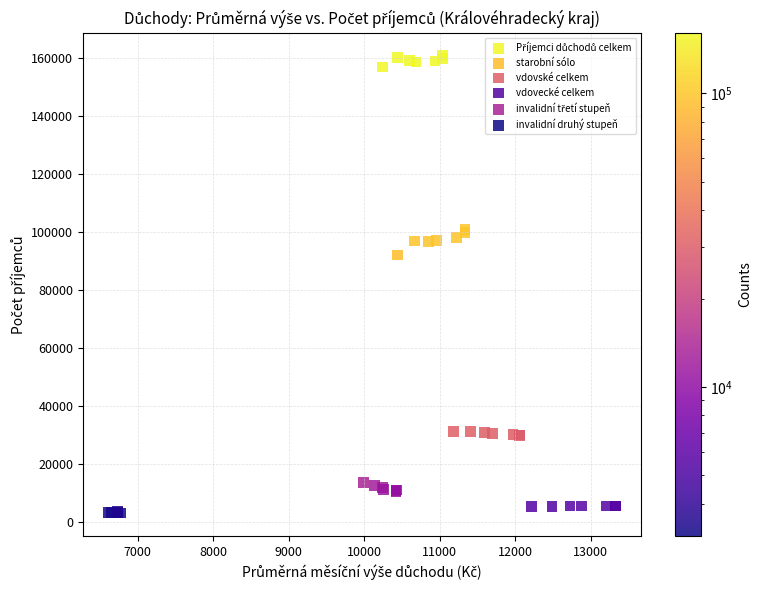

Which series has the largest Y range (max minus min)?

starobní sólo